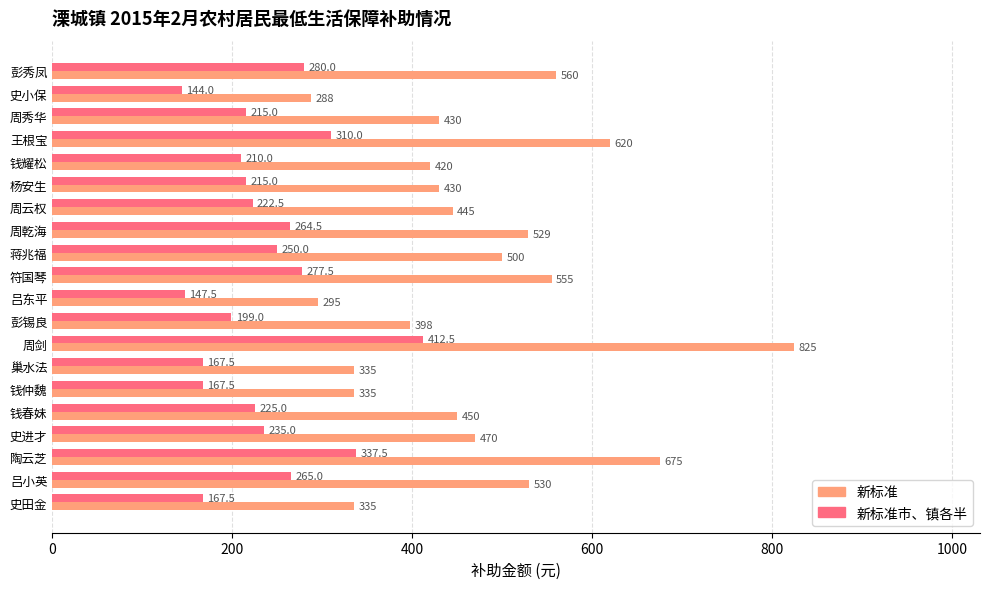

True or false: 新标准 has a value of 430.0 at 杨安生.

True